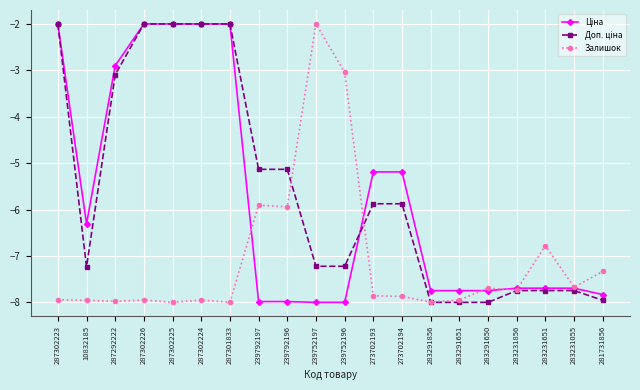

What is the value of the Залишок point at the 7th from the left?

-8.0